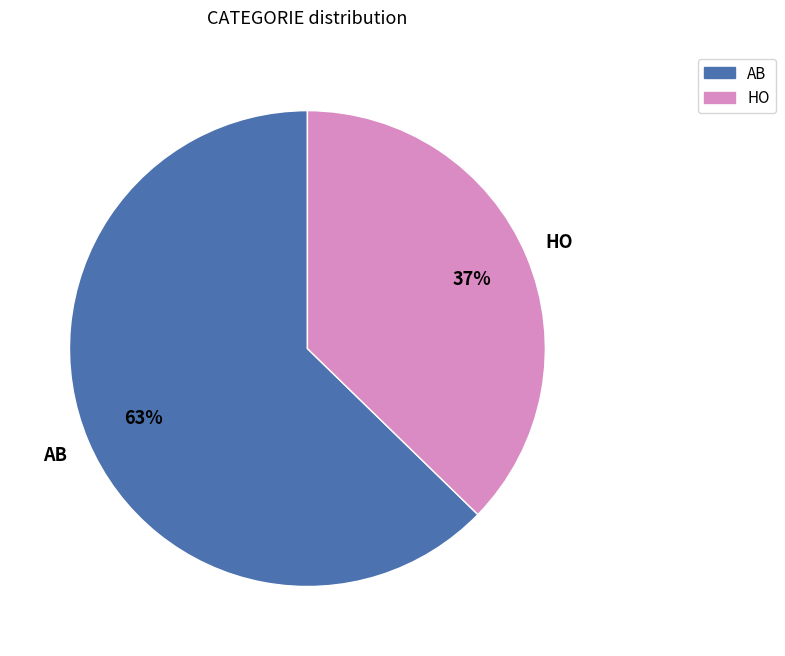

How many segments does this pie chart have?

2